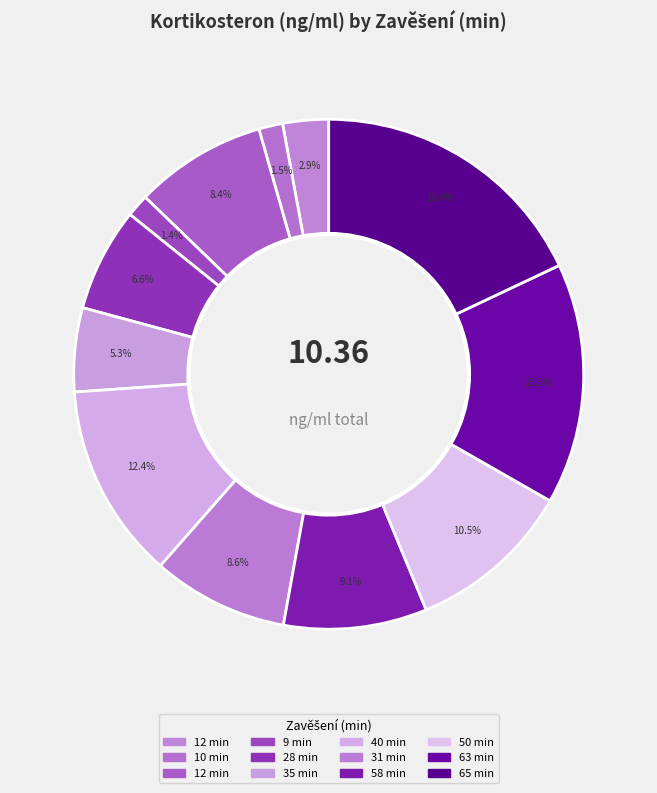

Rank the categories by value from lowest to highest.

9, 10, 12, 35, 28, 12, 31, 58, 50, 40, 63, 65